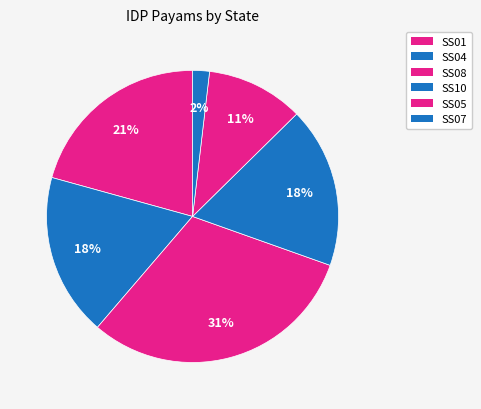

Is SS01 the majority of the pie?

No